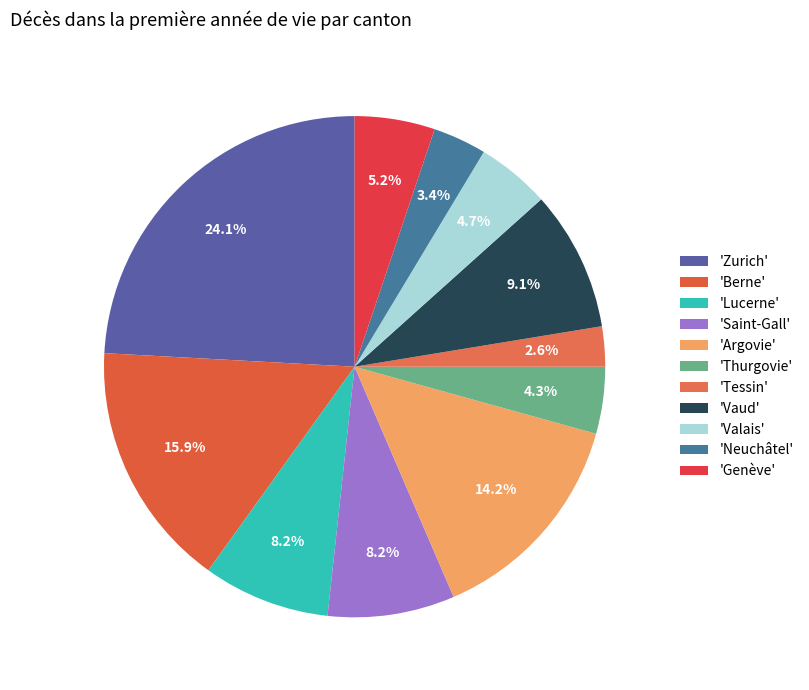

How many segments does this pie chart have?

11